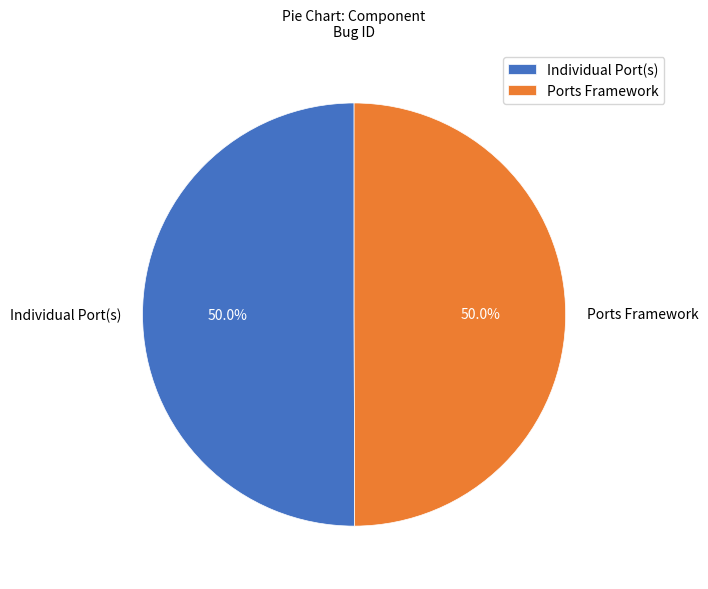

Approximately how many times larger is the value at Individual Port(s) compared to Ports Framework?

1.0